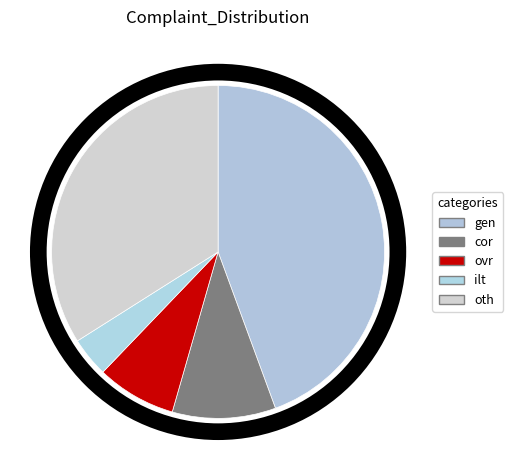

How many segments does this pie chart have?

5